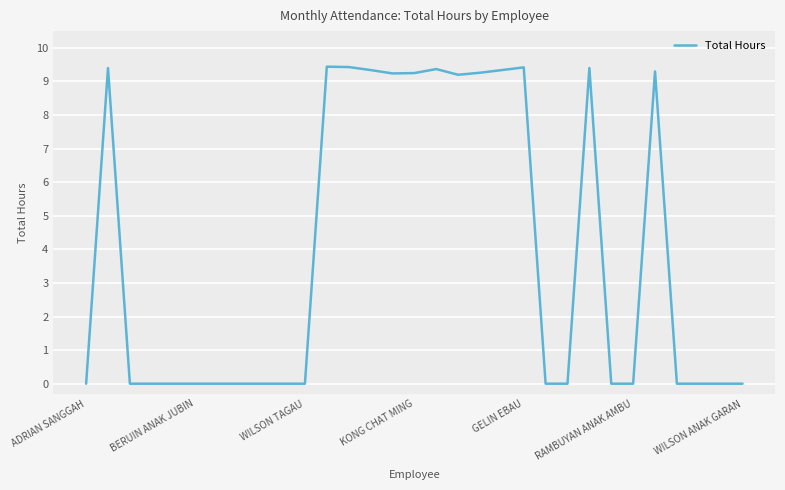

Does the chart display data point markers on the line(s)?

No